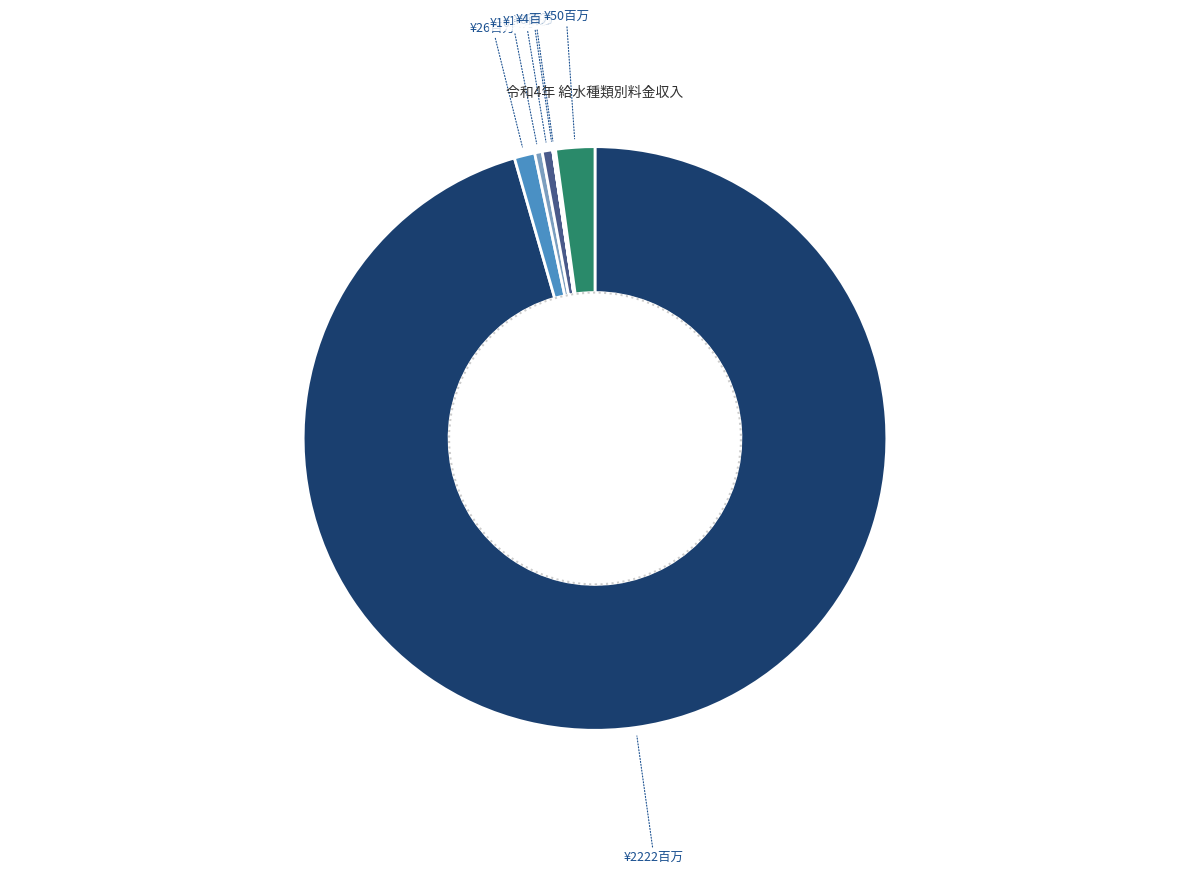

Does any single category account for the majority?

Yes